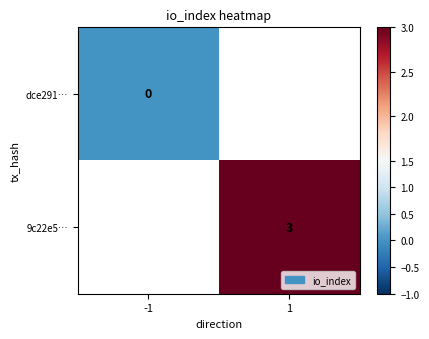

The 9c22e5… series shows 3 at 1. True or false?

True